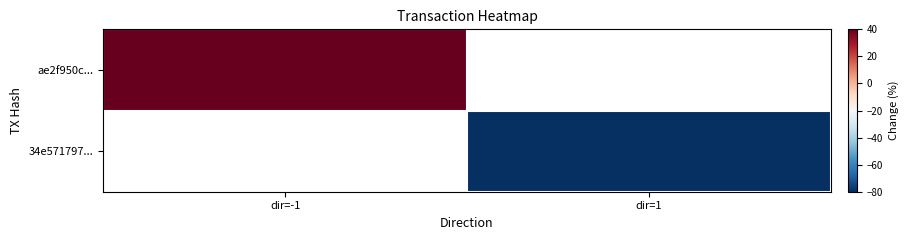

What is the minimum value shown in the chart?

-80.0